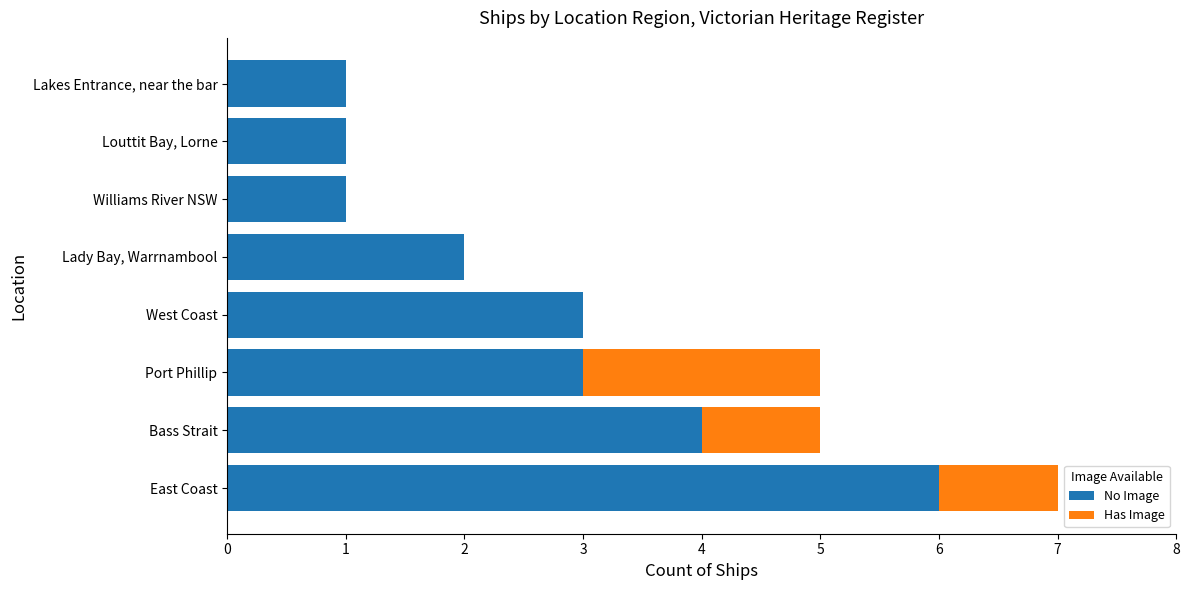

True or false: No Image has a value of 0 at Williams River NSW.

False